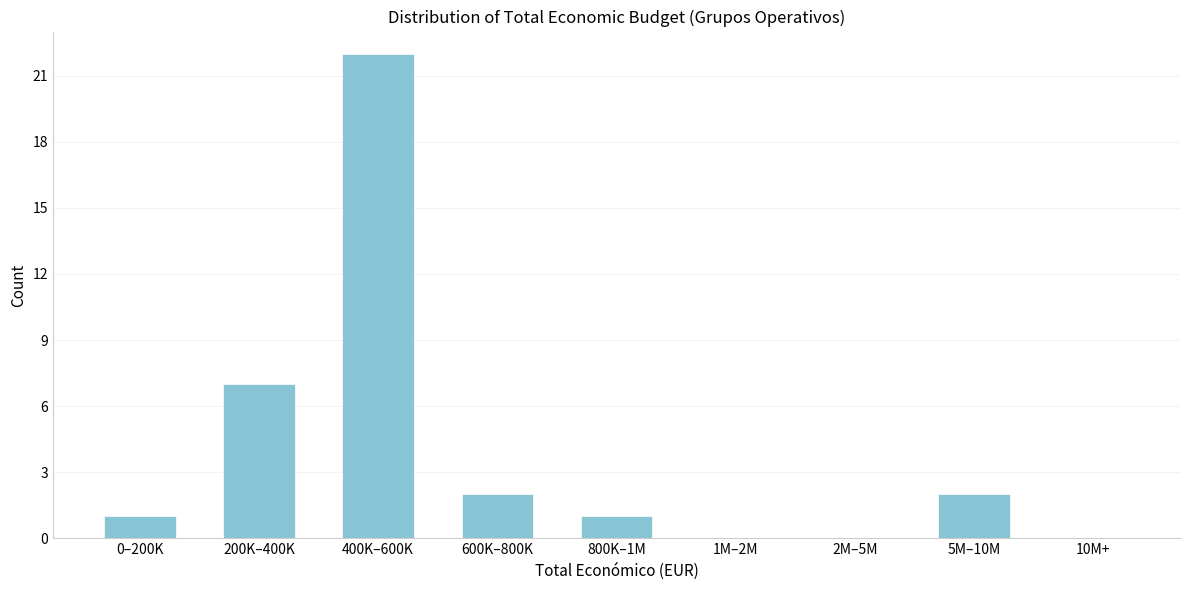

Reading left to right, list all the values displayed in this chart.

0–200K=1	200K–400K=7	400K–600K=22	600K–800K=2	800K–1M=1	1M–2M=0	2M–5M=0	5M–10M=2	10M+=0